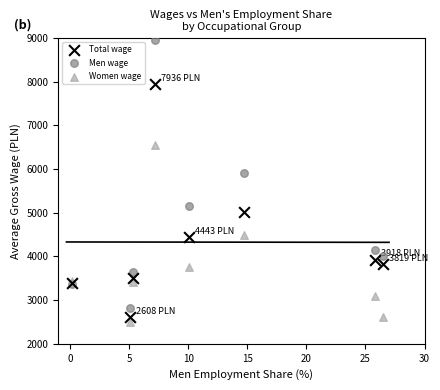

Across all series, what Y value is closest to 5729?

5911.8